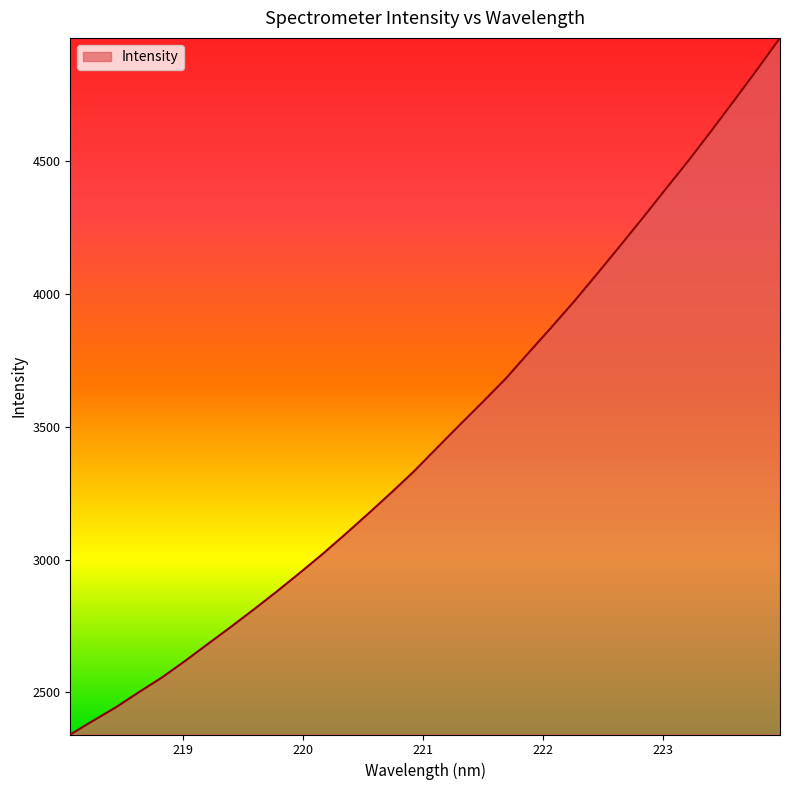

What is the difference between the maximum and minimum values?

2623.5